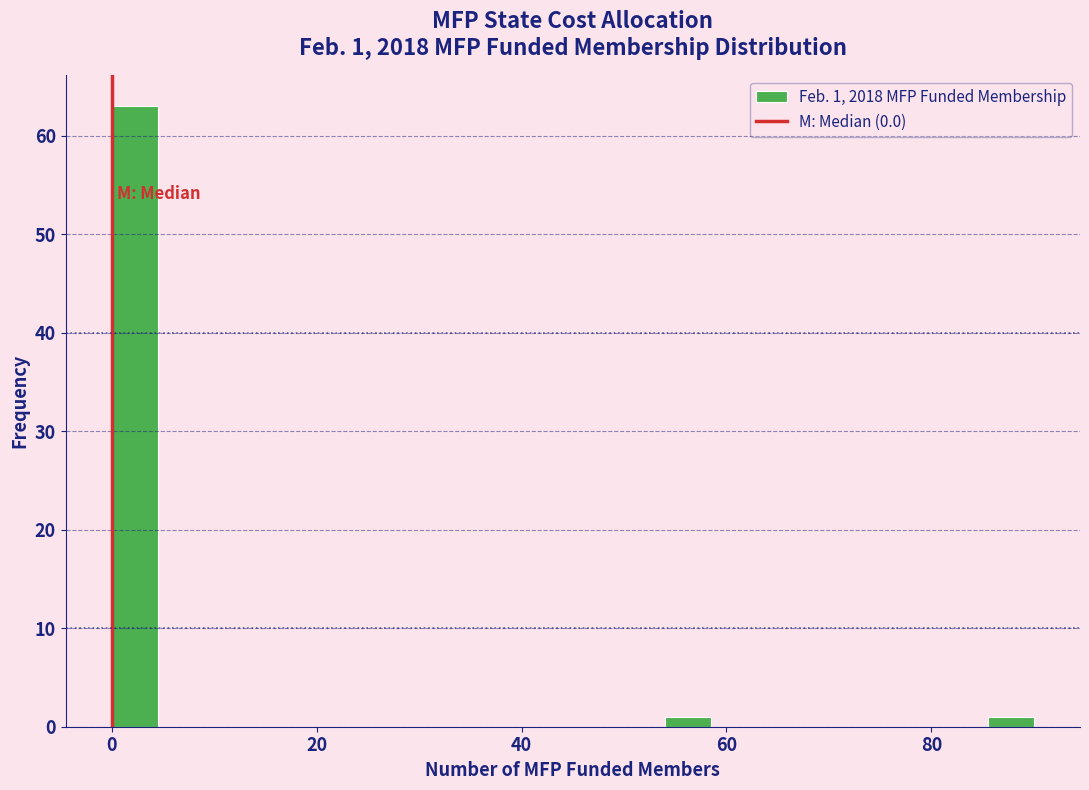

Around what value on the x-axis is the tallest bar? Give the approximate position of its centre, as read against the axis.

2